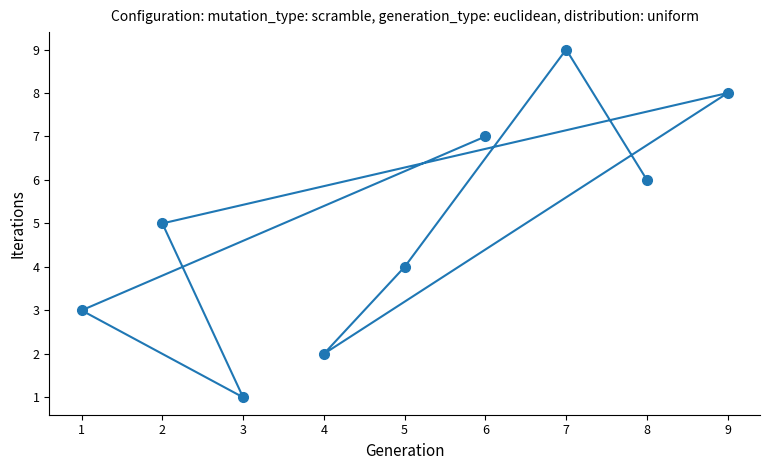

True or false: there are more than 1 points higher than both neighbors.

True